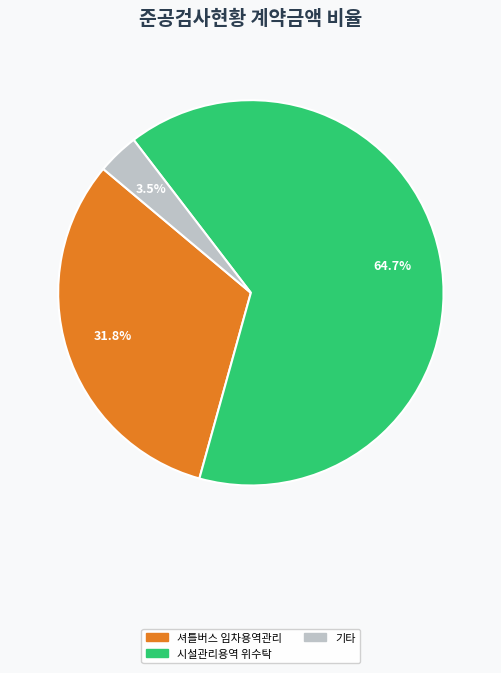

Does any single category account for the majority?

Yes